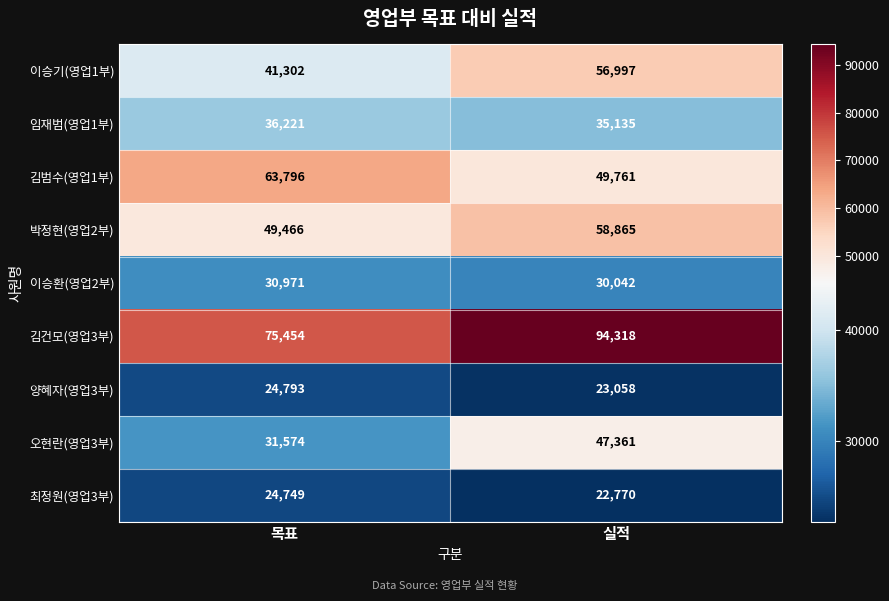

Which series changed the most between 목표 and 실적?

김건모(영업3부)